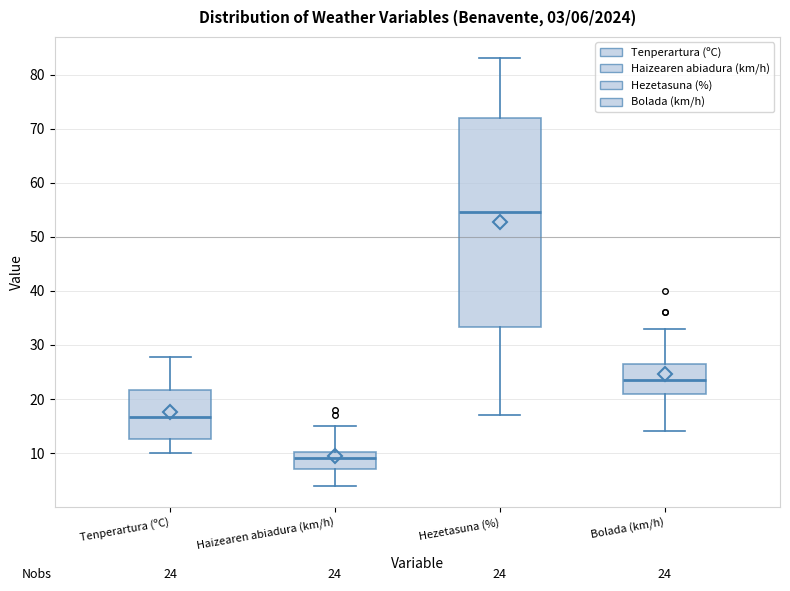

Which box's median line is the highest?

Hezetasuna (%)